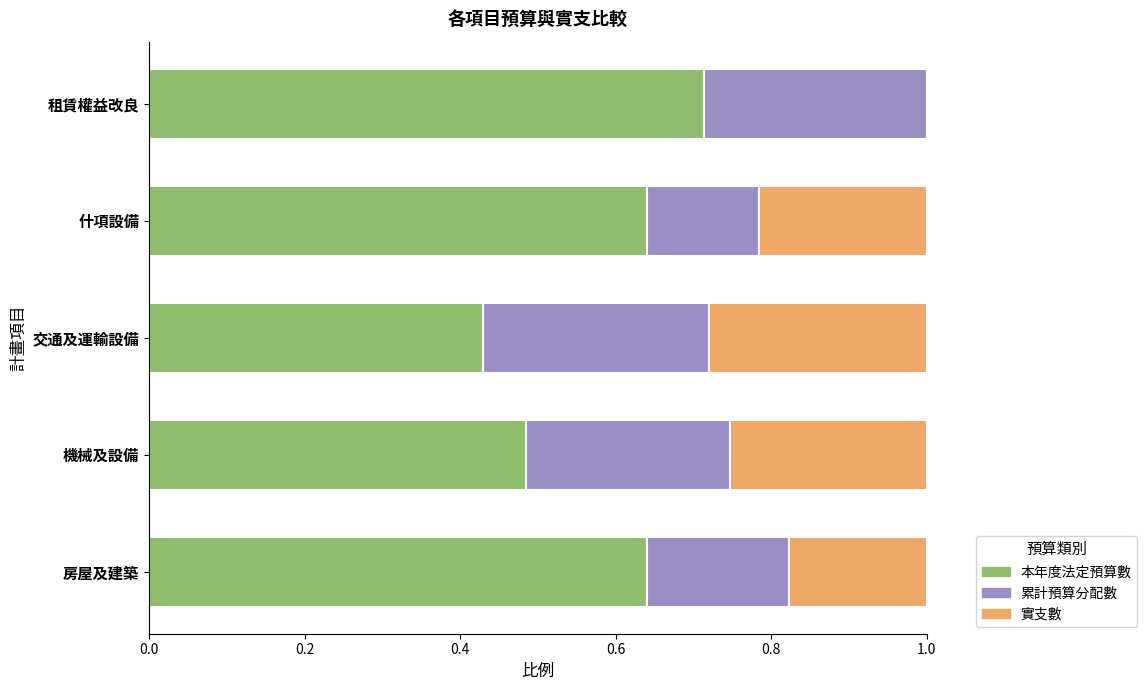

Is it true that 本年度法定預算數 equals 0.6 at 交通及運輸設備?

False